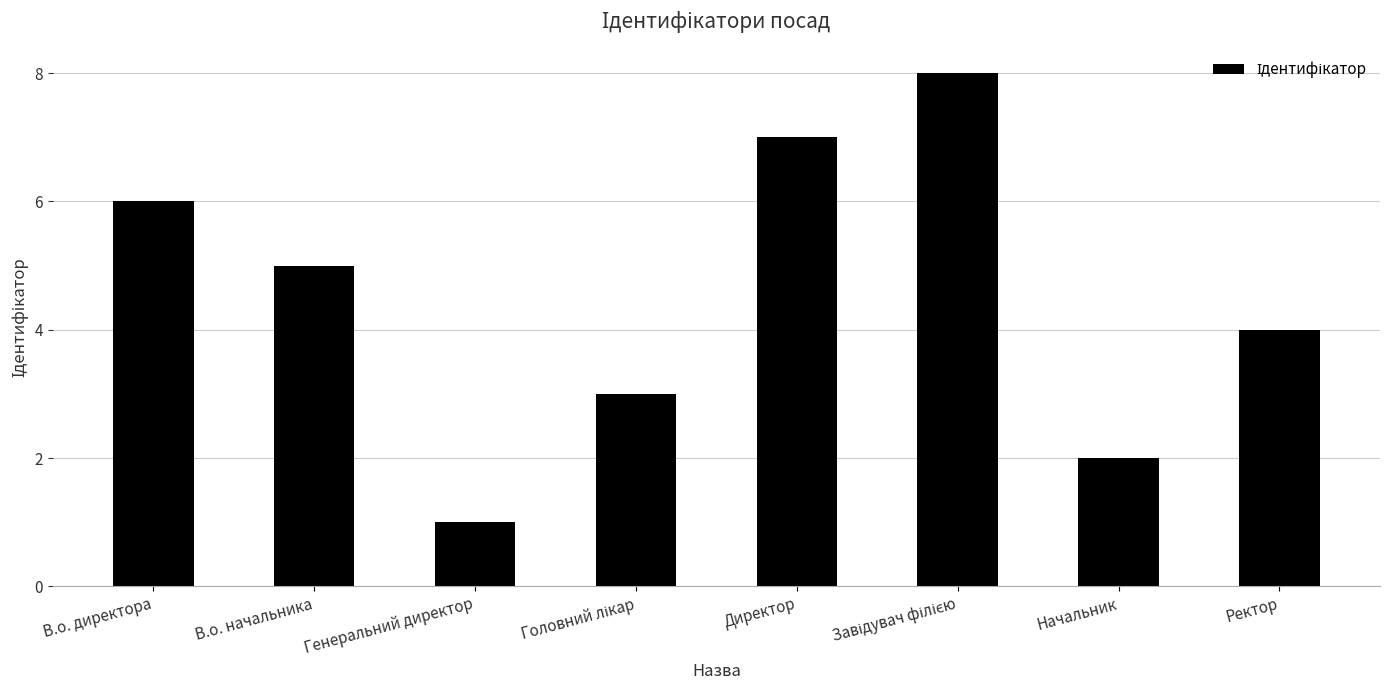

At which label is the value closest to 4?

Ректор